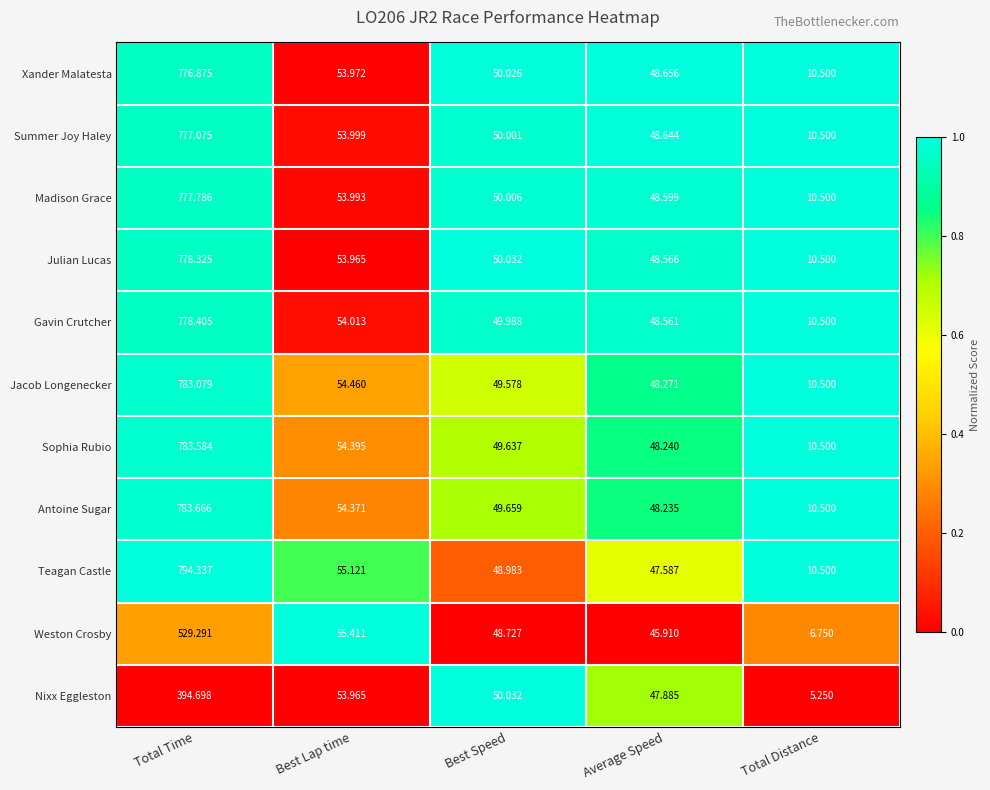

Where is Summer Joy Haley nearest to the value 393?

Best Lap time